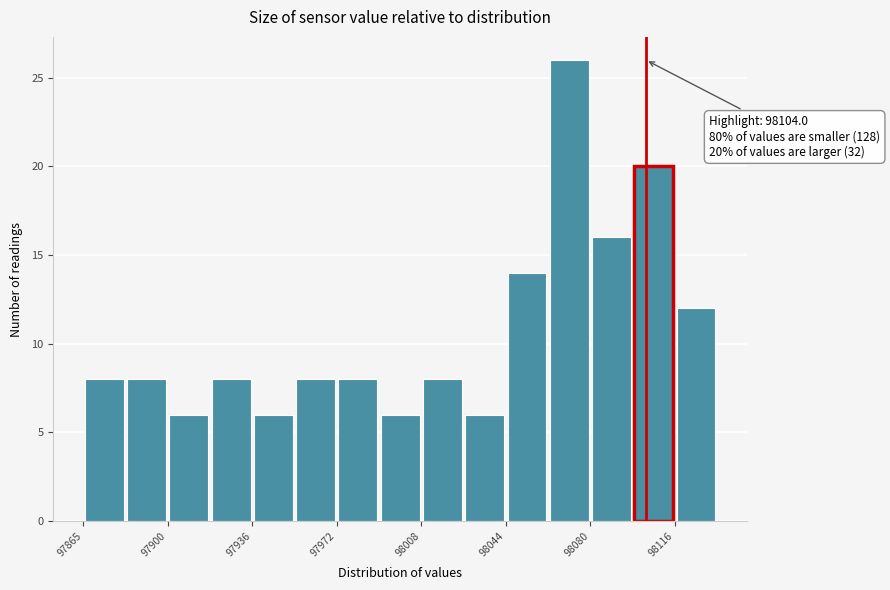

Read against the x-axis, roughly where is the centre of the tallest bar?

98070